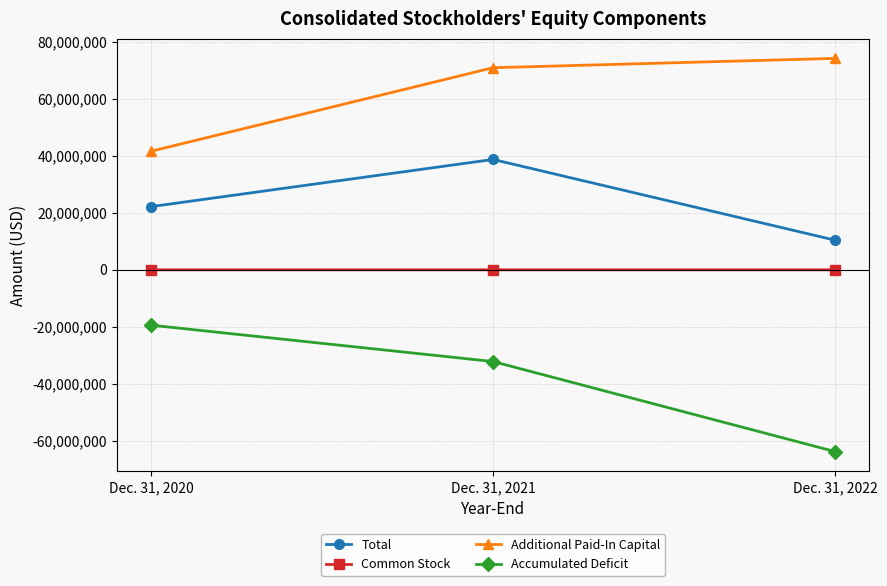

Does the chart display data point markers on the line(s)?

Yes